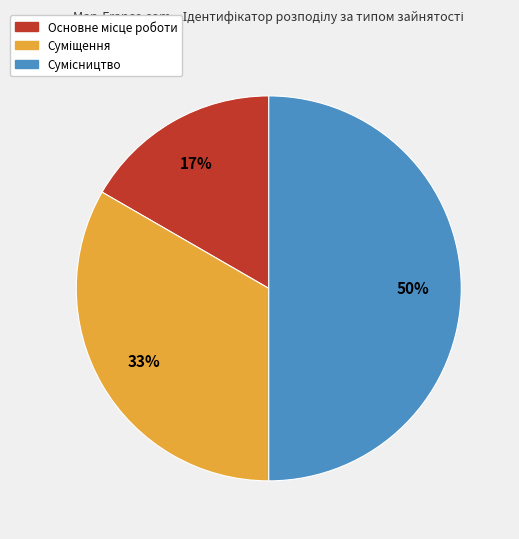

To the nearest percent, what is the average slice percentage?

33%